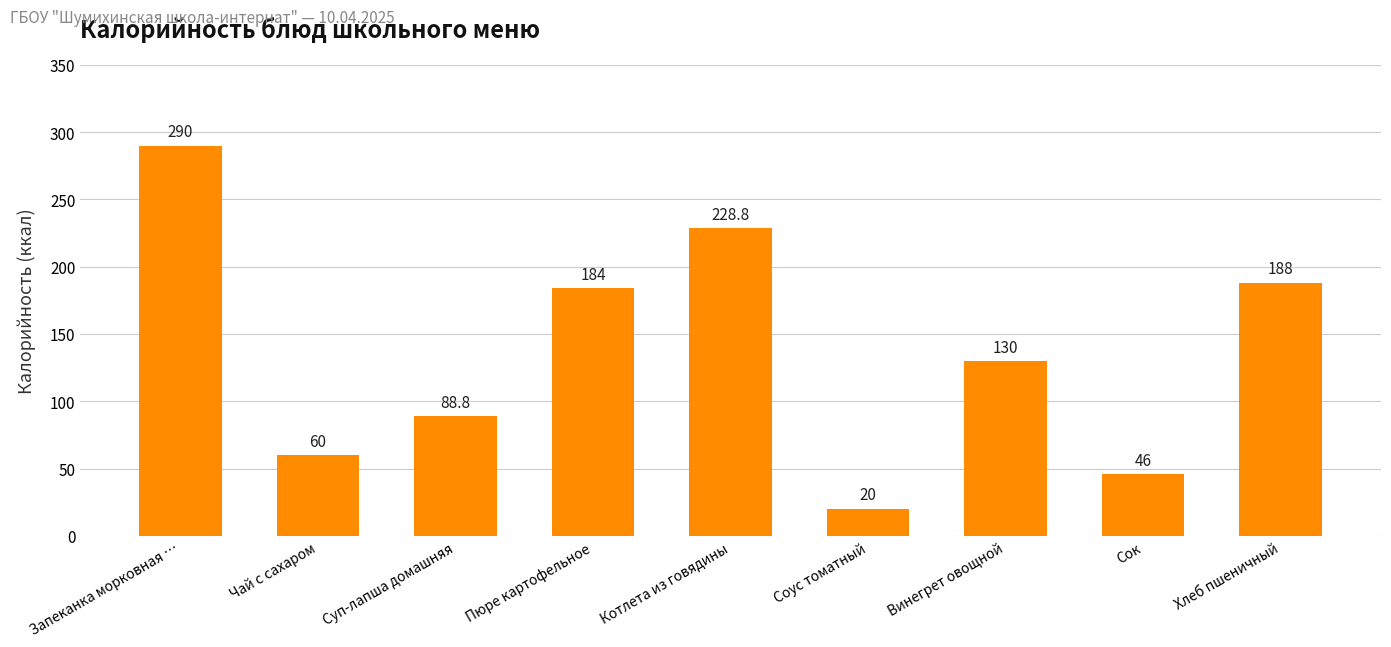

List the labels in order of value, largest first.

Запеканка морковная …, Котлета из говядины, Хлеб пшеничный, Пюре картофельное, Винегрет овощной, Суп-лапша домашняя, Чай с сахаром, Сок, Соус томатный